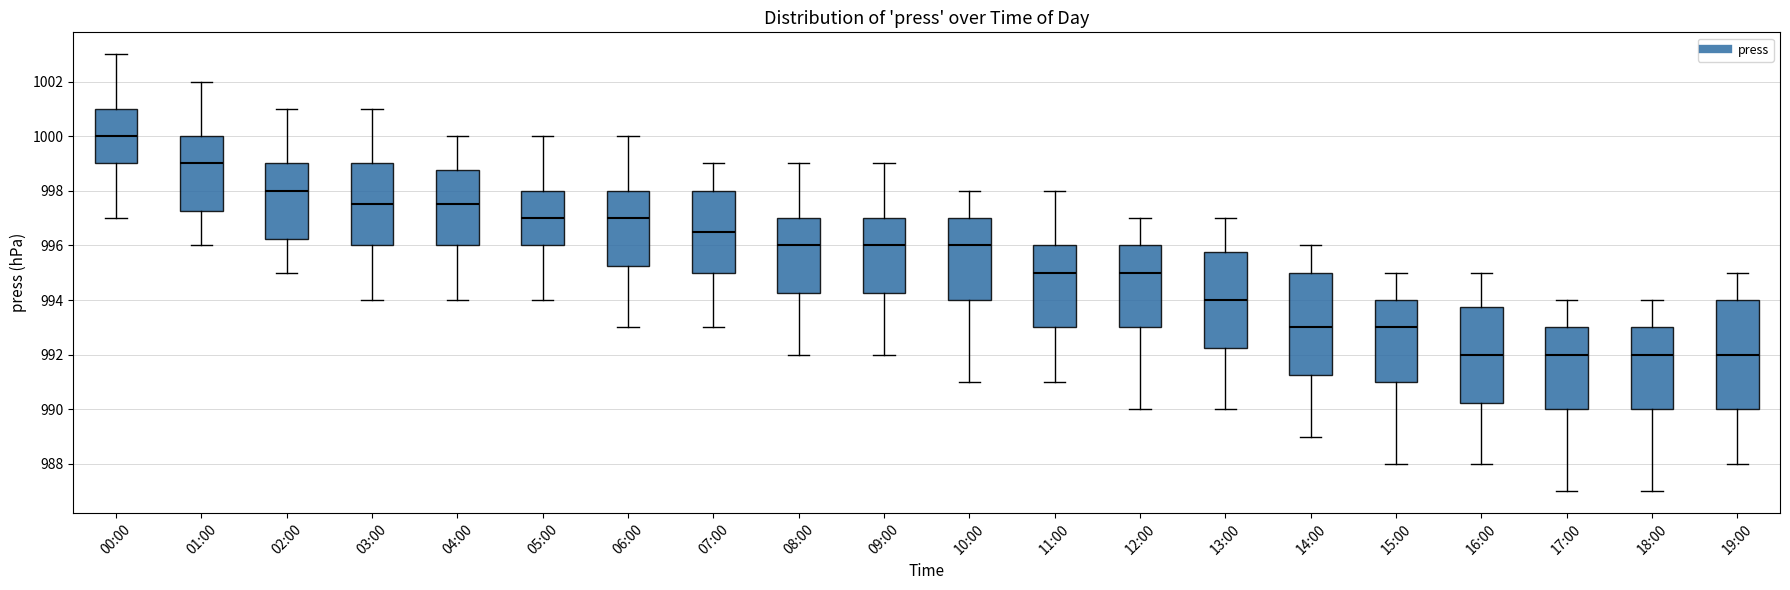

Which box's median line is the highest?

00:00